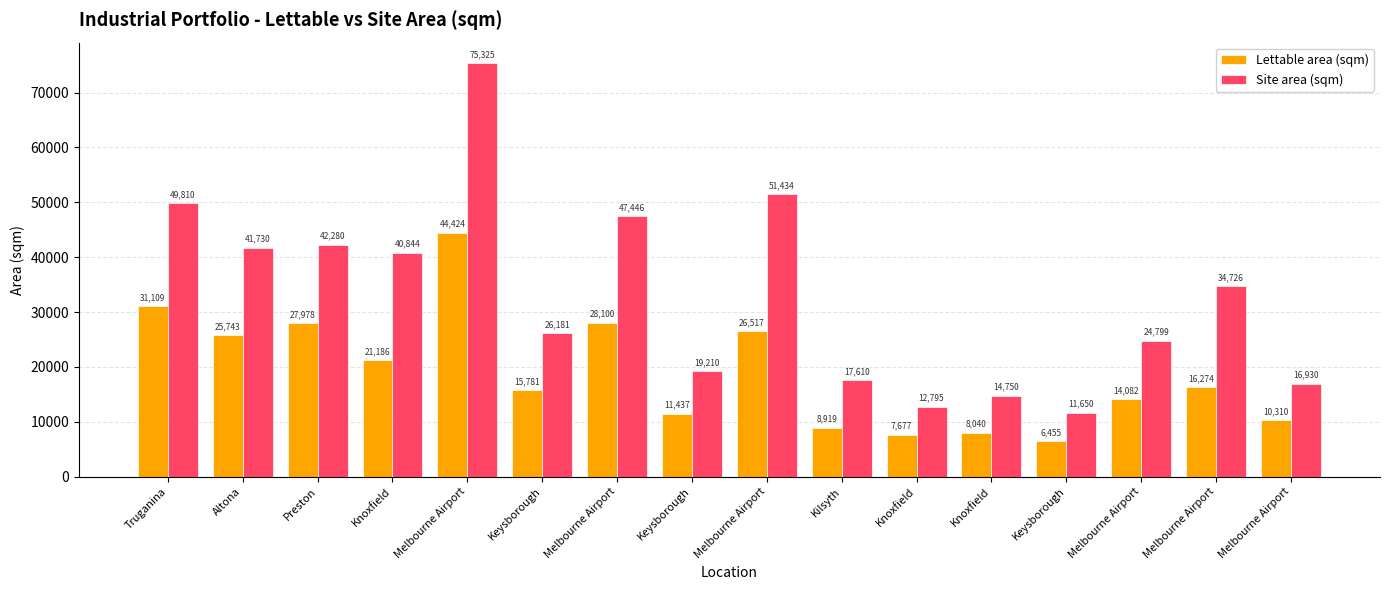

Which has a higher value, Melbourne Airport or Melbourne Airport?

Melbourne Airport